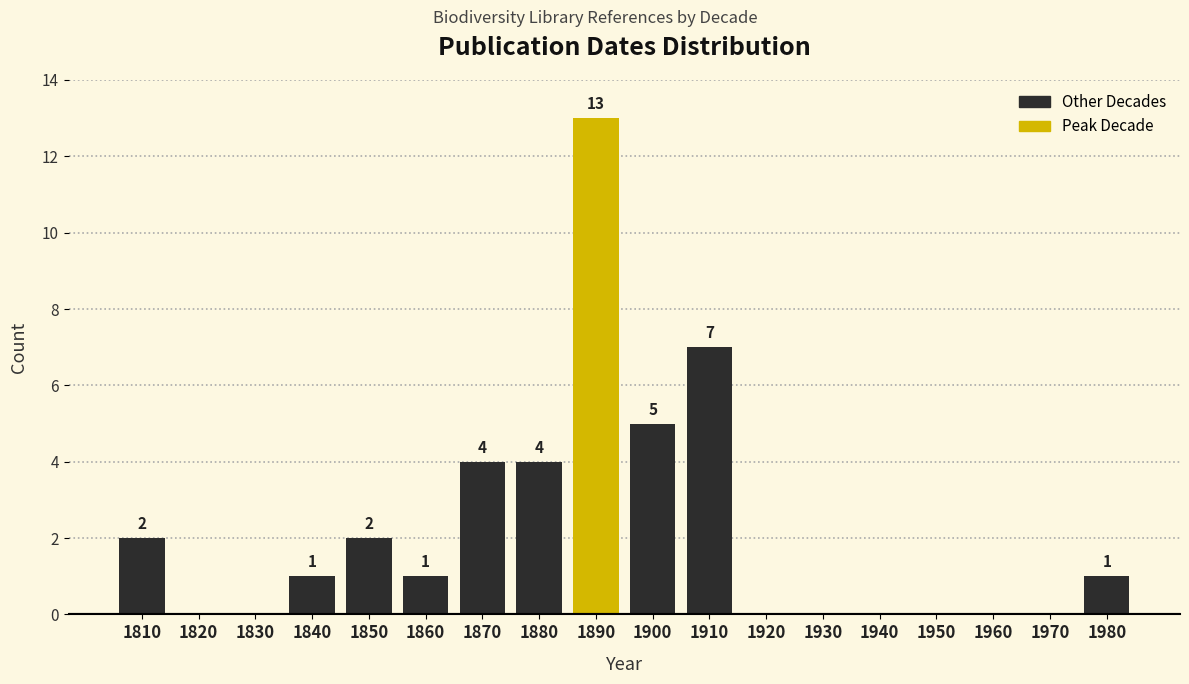

Reading left to right, transcribe all the data shown in this chart.

1810=2	1820=0	1830=0	1840=1	1850=2	1860=1	1870=4	1880=4	1890=13	1900=5	1910=7	1920=0	1930=0	1940=0	1950=0	1960=0	1970=0	1980=1